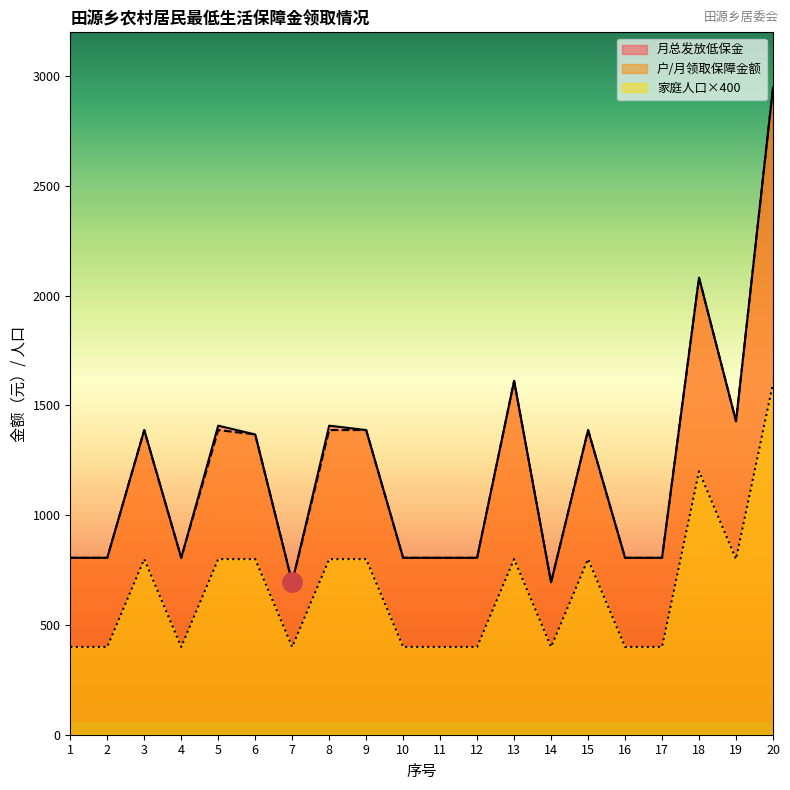

Which series has the largest total across all categories?

月总发放低保金